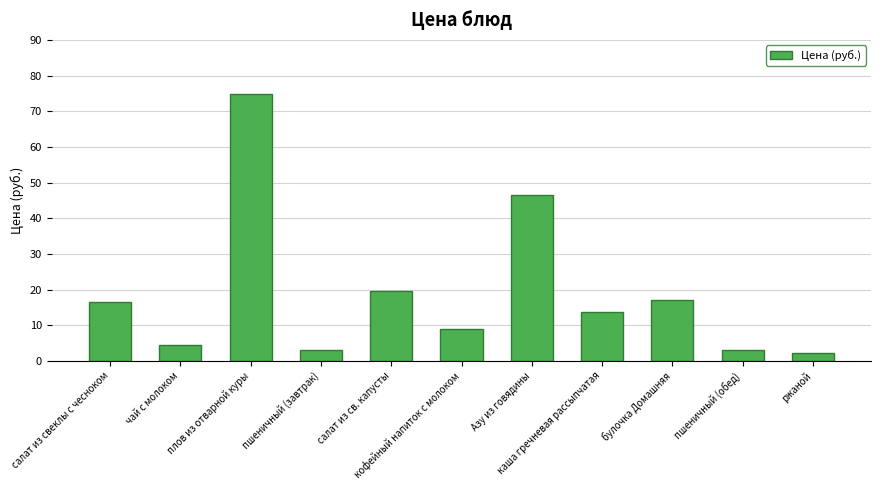

Where is the data nearest to the value 38?

Азу из говядины